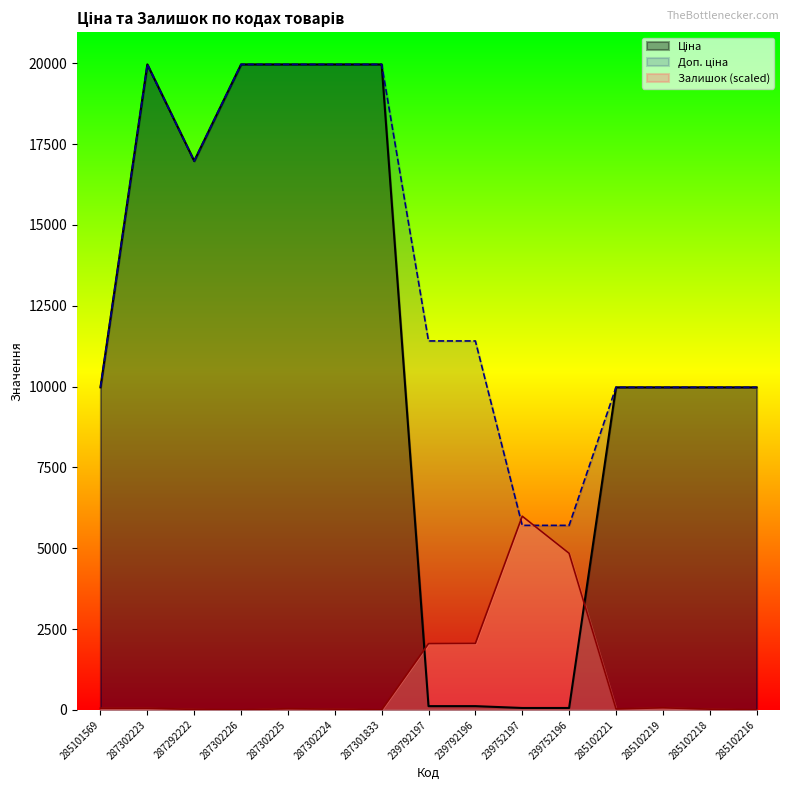

Reading left to right, transcribe all the data shown in this chart.

Ціна: 285101569=9975.0	287302223=19964.2	287292222=16976.3	287302226=19964.2	287302225=19964.2	287302224=19964.2	287301833=19964.2	239792197=114.1	239792196=114.1	239752197=57.0	239752196=57.0	285102221=9975.0	285102219=9975.0	285102218=9975.0	285102216=9975.0
Доп. ціна: 285101569=9975.0	287302223=19964.2	287292222=16976.3	287302226=19964.2	287302225=19964.2	287302224=19964.2	287301833=19964.2	239792197=11410.0	239792196=11410.0	239752197=5705.0	239752196=5705.0	285102221=9975.0	285102219=9975.0	285102218=9975.0	285102216=9975.0
Залишок: 285101569=49.6	287302223=49.6	287292222=14.2	287302226=0.0	287302225=35.4	287302224=21.3	287301833=0.0	239792197=2048.4	239792196=2055.5	239752197=5989.3	239752196=4841.0	285102221=28.4	285102219=63.8	285102218=21.3	285102216=0.0